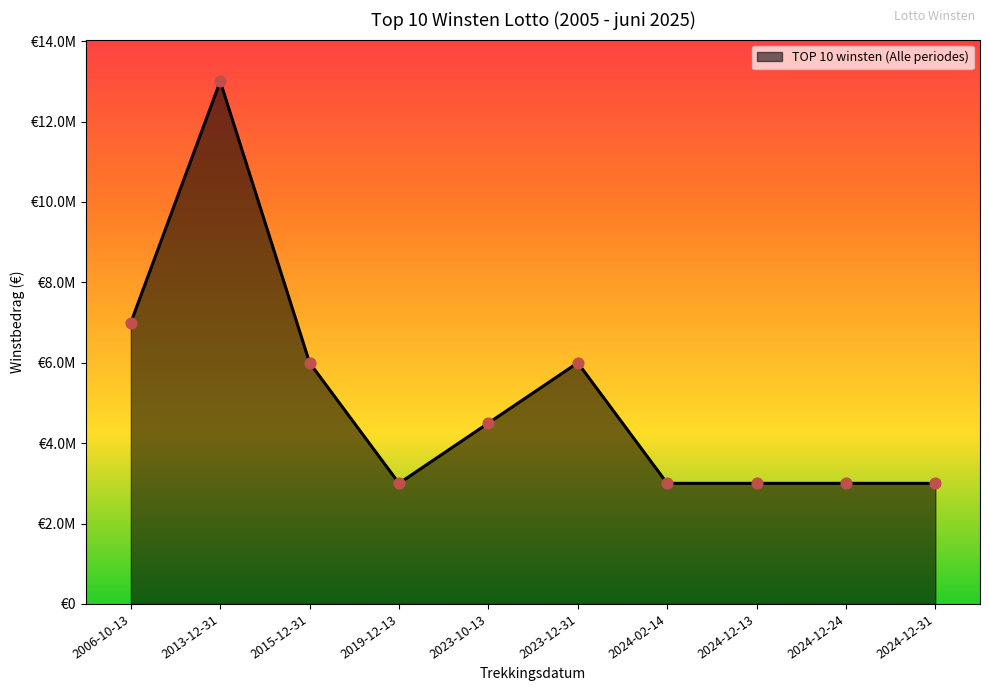

Which has a higher value, 2006-10-13 or 2019-12-13?

2006-10-13